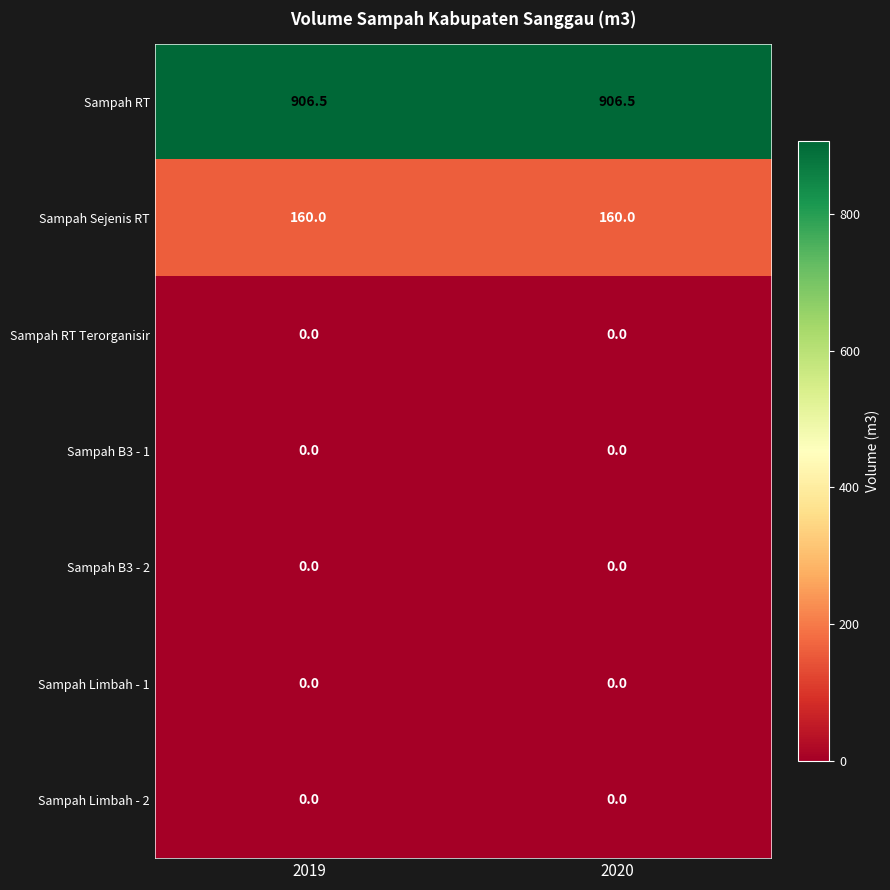

What is the difference between the highest and lowest values at 2019?

906.5